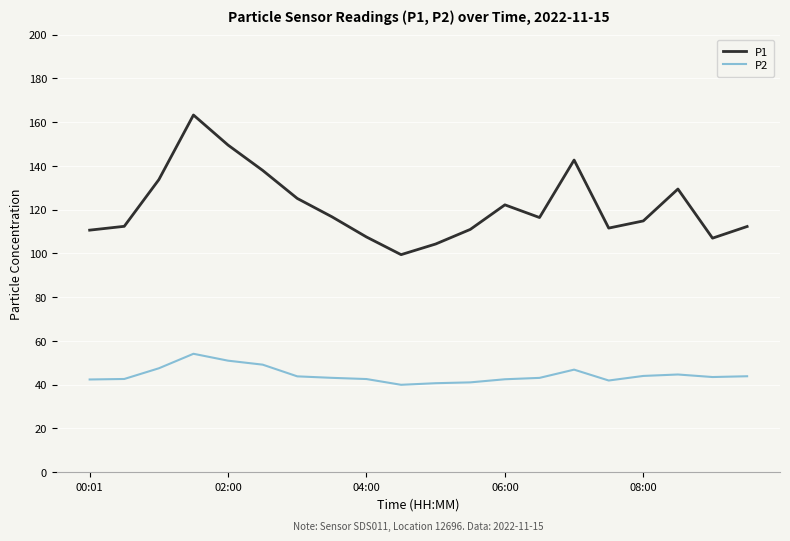

Which series has the largest range (max minus min)?

P1